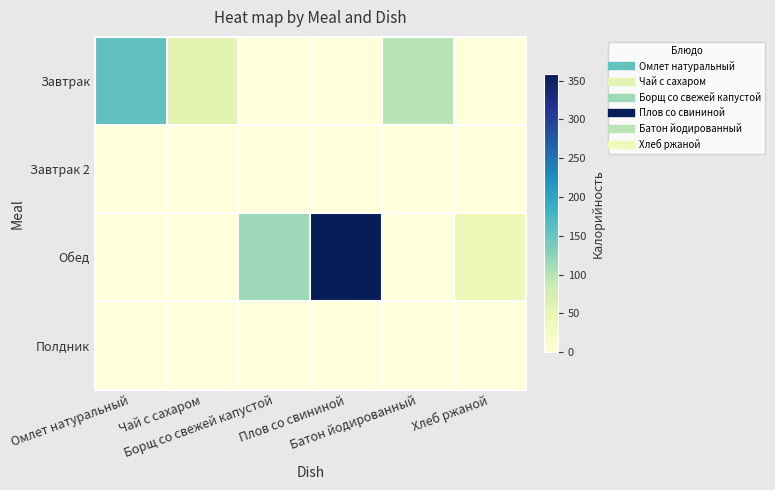

Reading left to right, transcribe all the data shown in this chart.

Завтрак: Омлет натуральный=156	Чай с сахаром=56	Борщ со свежей капустой=0	Плов со свининой=0	Батон йодированный=98	Хлеб ржаной=0
Завтрак 2: Омлет натуральный=0	Чай с сахаром=0	Борщ со свежей капустой=0	Плов со свининой=0	Батон йодированный=0	Хлеб ржаной=0
Обед: Омлет натуральный=0	Чай с сахаром=0	Борщ со свежей капустой=116	Плов со свининой=358	Батон йодированный=0	Хлеб ржаной=39
Полдник: Омлет натуральный=0	Чай с сахаром=0	Борщ со свежей капустой=0	Плов со свининой=0	Батон йодированный=0	Хлеб ржаной=0